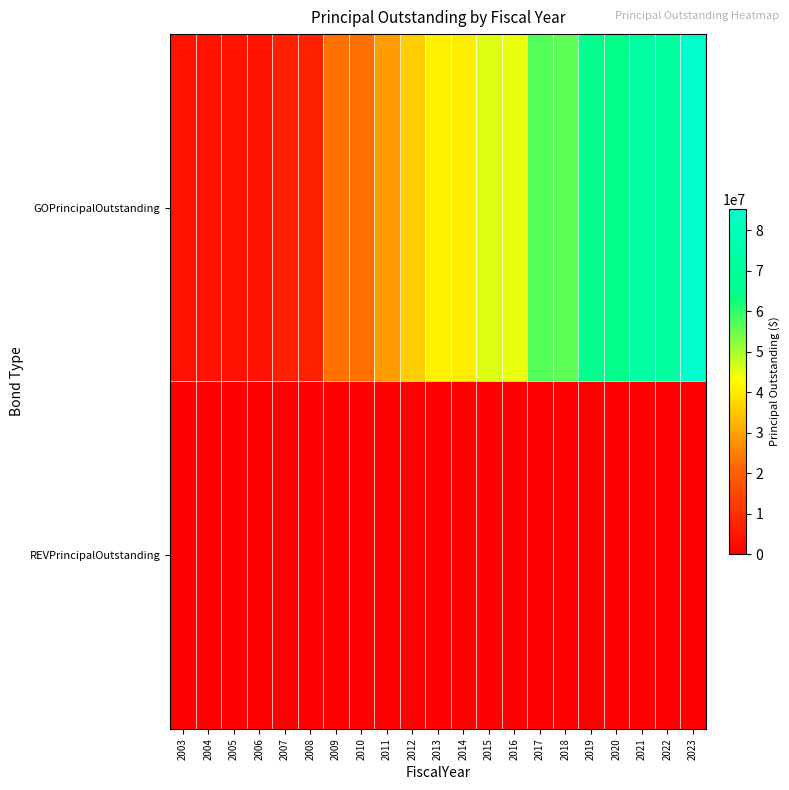

Reading left to right, list all the values displayed in this chart.

GOPrincipalOutstanding: 2003=4065000	2004=4065000	2005=4065000	2006=4065000	2007=6970000	2008=6970000	2009=23015000	2010=22775000	2011=29155000	2012=35770000	2013=40855000	2014=40290000	2015=45370000	2016=44575000	2017=56945000	2018=56305000	2019=65310000	2020=64475000	2021=72320000	2022=70930000	2023=85370000
REVPrincipalOutstanding: 2003=0	2004=0	2005=0	2006=0	2007=0	2008=0	2009=0	2010=0	2011=0	2012=0	2013=0	2014=0	2015=0	2016=0	2017=0	2018=0	2019=0	2020=0	2021=0	2022=0	2023=0